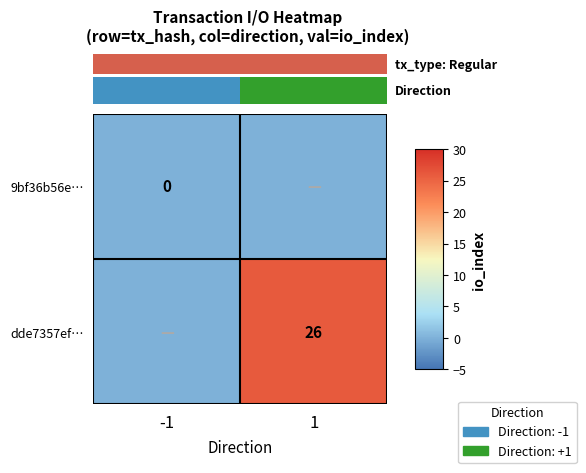

The value of dde7357ef… at 1 is 34. True or false?

False